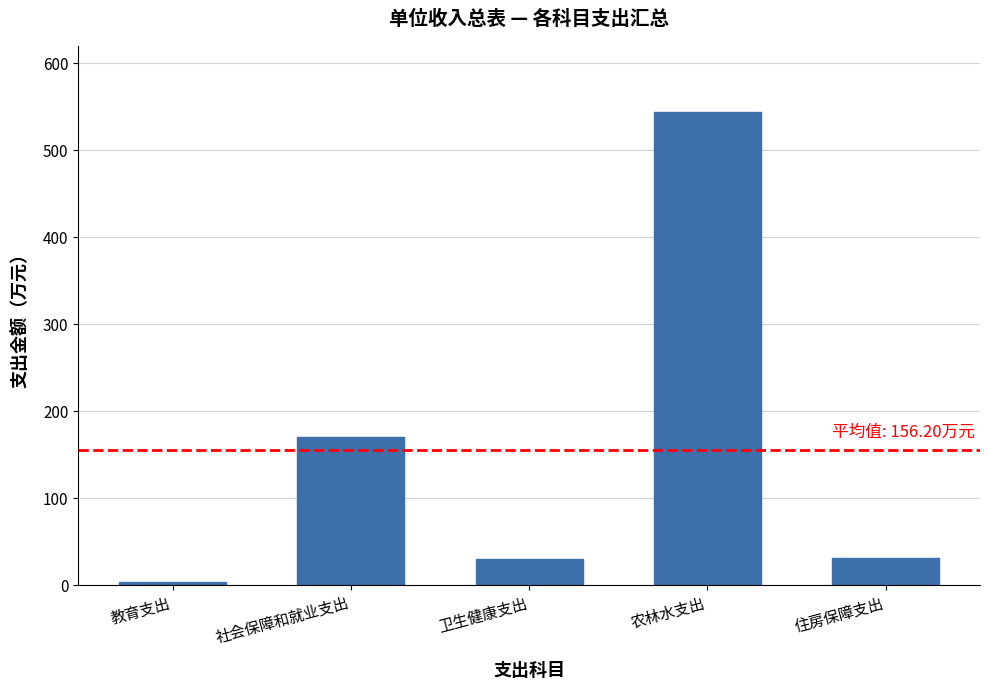

Which has a higher value, 农林水支出 or 住房保障支出?

农林水支出